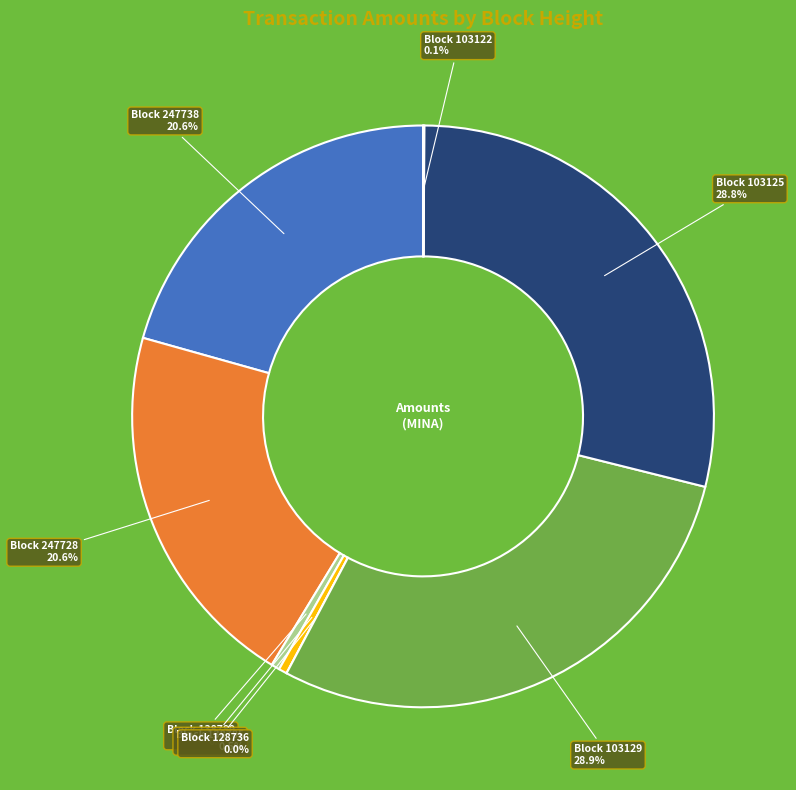

Does 247728 account for over 50% of the chart?

No